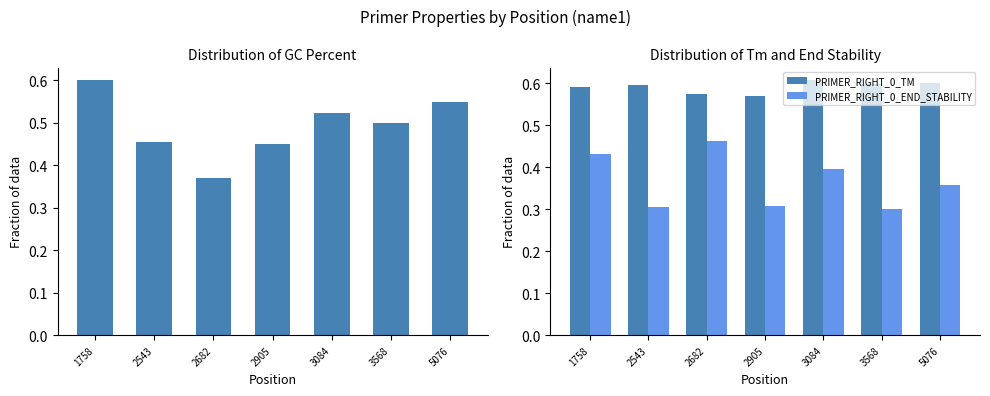

Reading right to left, extract all data points from this chart.

PRIMER_RIGHT_0_GC_PERCENT: 5076=0.6	3568=0.5	3084=0.5	2905=0.5	2682=0.4	2543=0.5	1758=0.6
PRIMER_RIGHT_0_TM: 5076=0.6	3568=0.6	3084=0.6	2905=0.6	2682=0.6	2543=0.6	1758=0.6
PRIMER_RIGHT_0_END_STABILITY: 5076=0.4	3568=0.3	3084=0.4	2905=0.3	2682=0.5	2543=0.3	1758=0.4